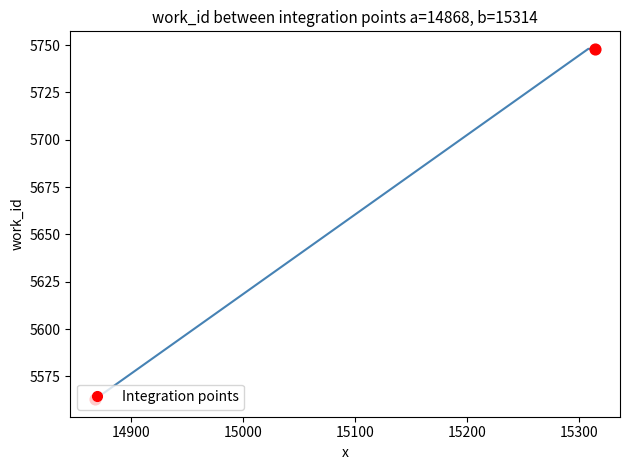

What is the difference between the second highest and minimum values?

185